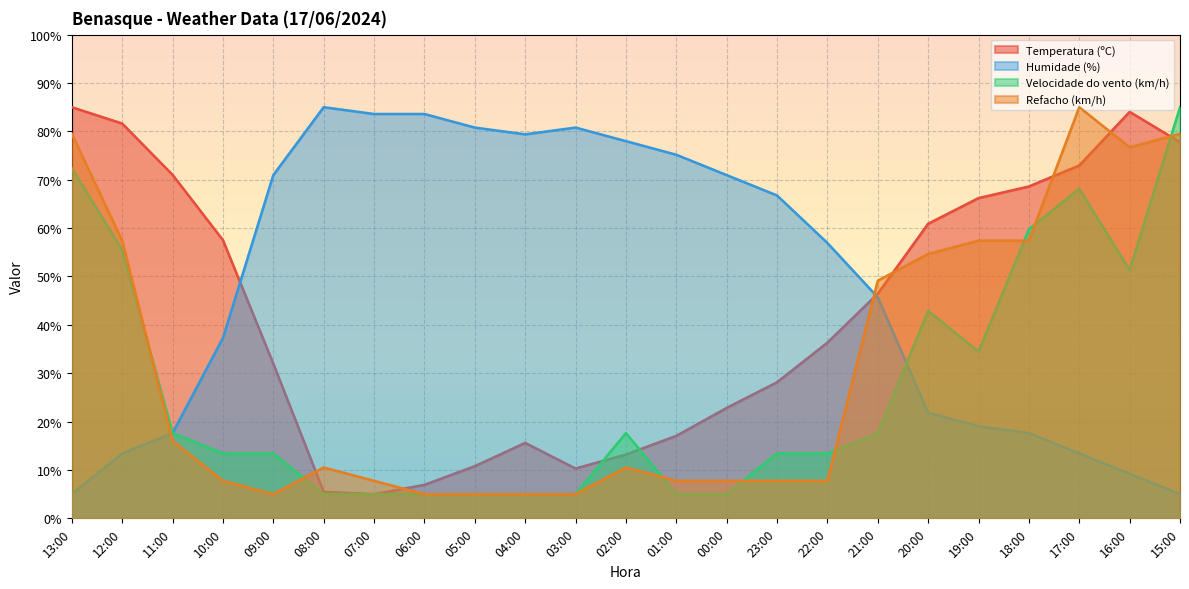

Where is the first local maximum for Humidade (%)?

08:00